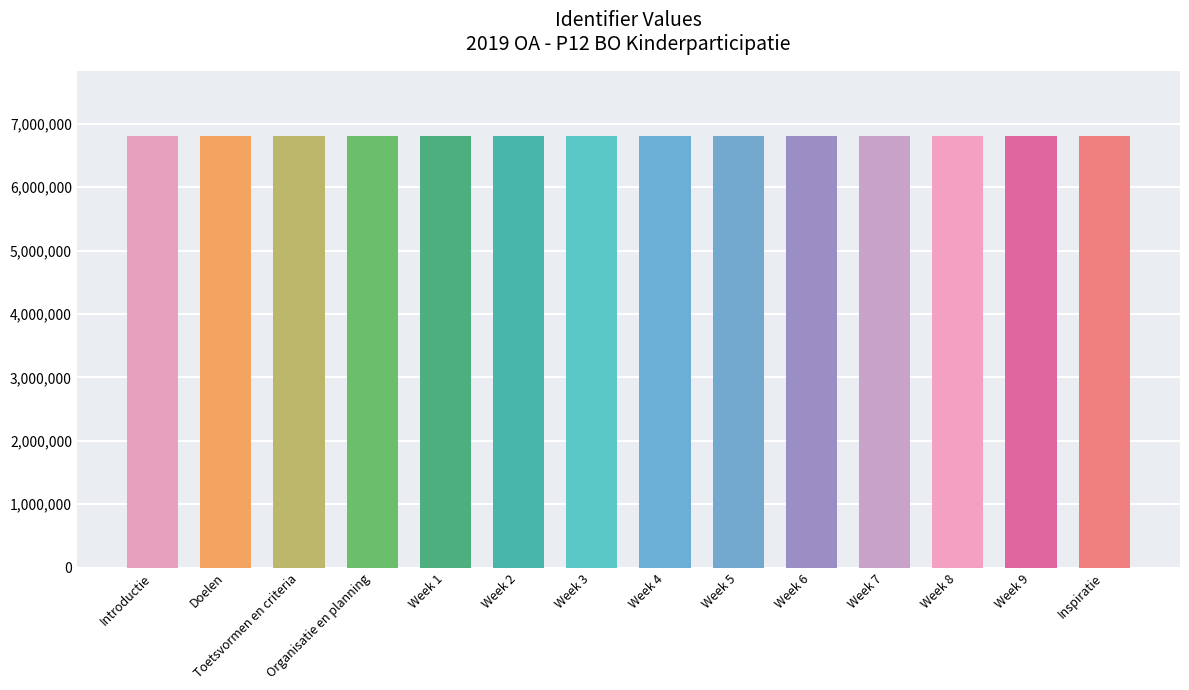

What is the value of the 8th bar from the left?

6810753